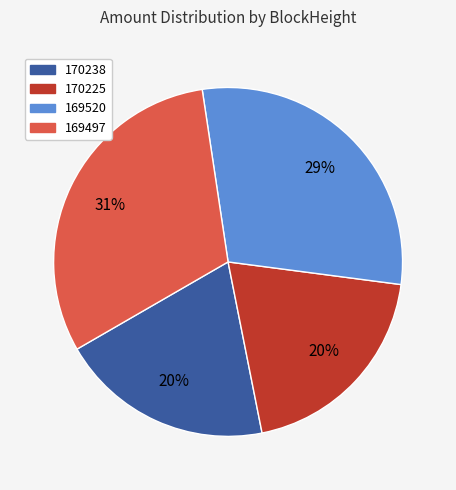

Count the number of slices in the pie.

4